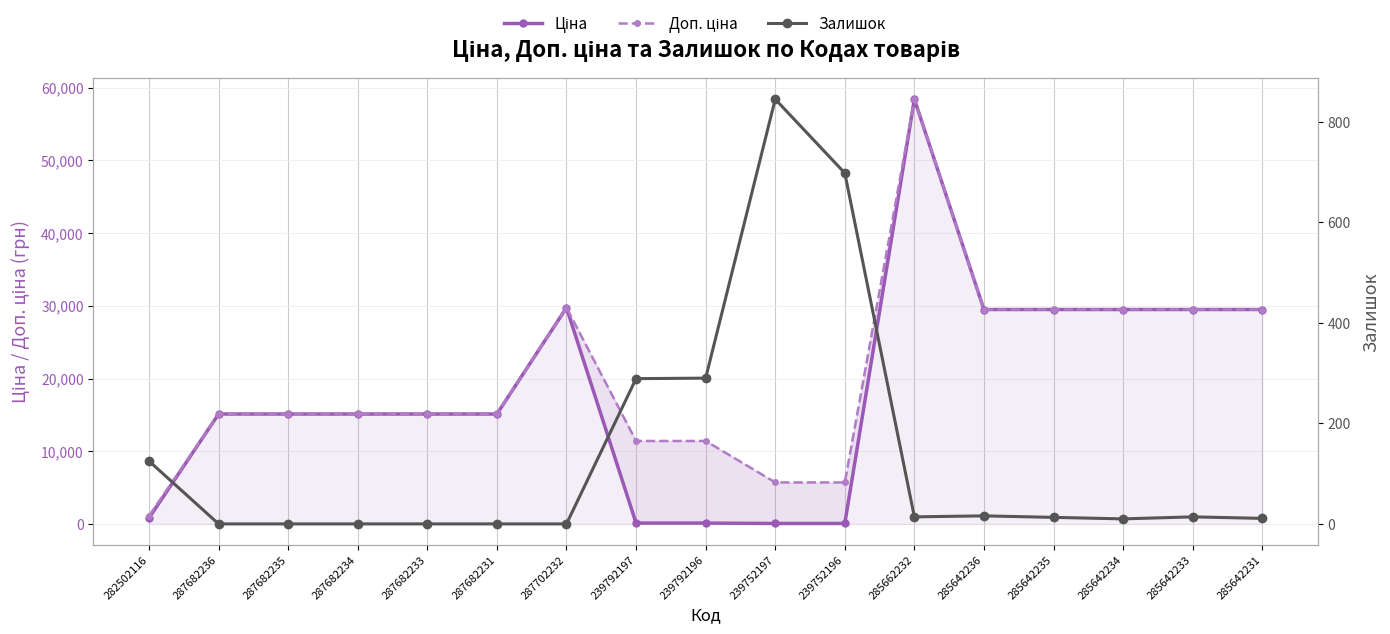

What is the greatest value displayed?

58426.5